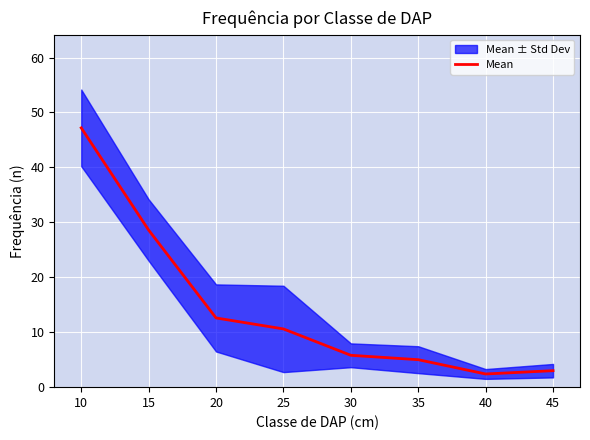

The value of Mean at 45 is 3.0. True or false?

True